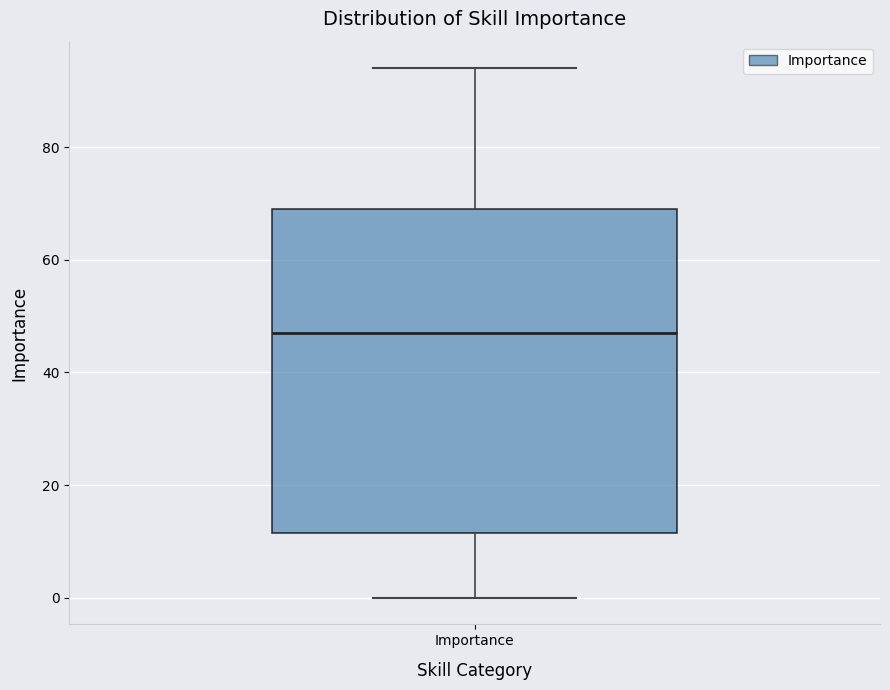

Where is the upper edge of the box for Importance on the y-axis? The values are not printed on the chart, so give them approximately, as read against the axis.

70